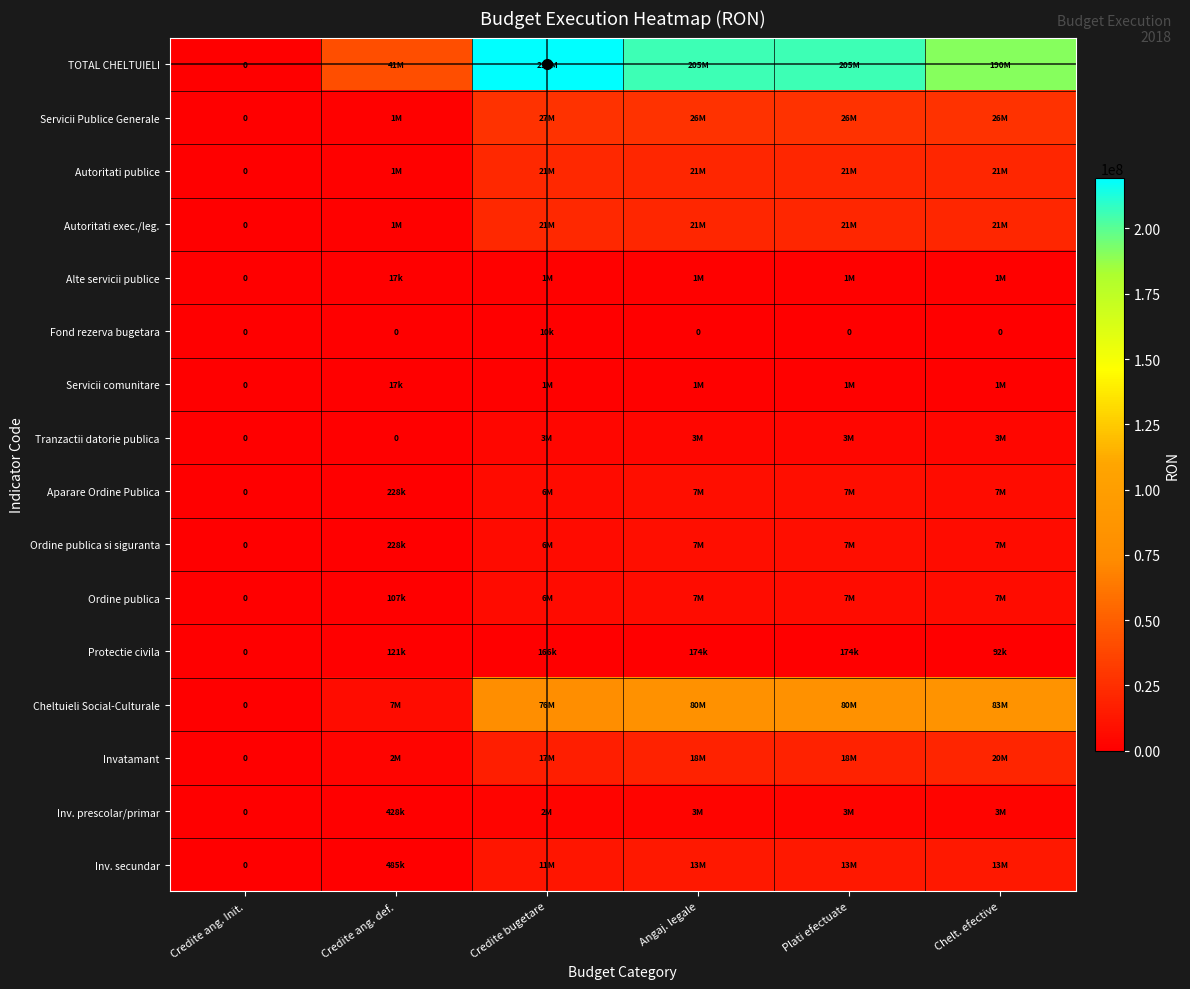

At which category does the chart reach its peak across all series?

Credite bugetare